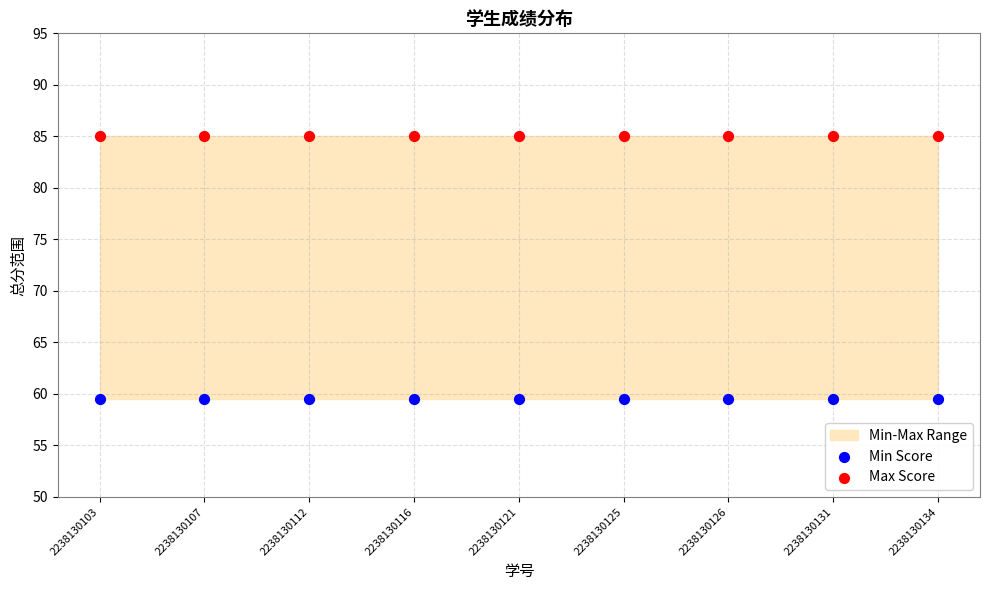

Which series reaches the maximum Y coordinate?

Max Score